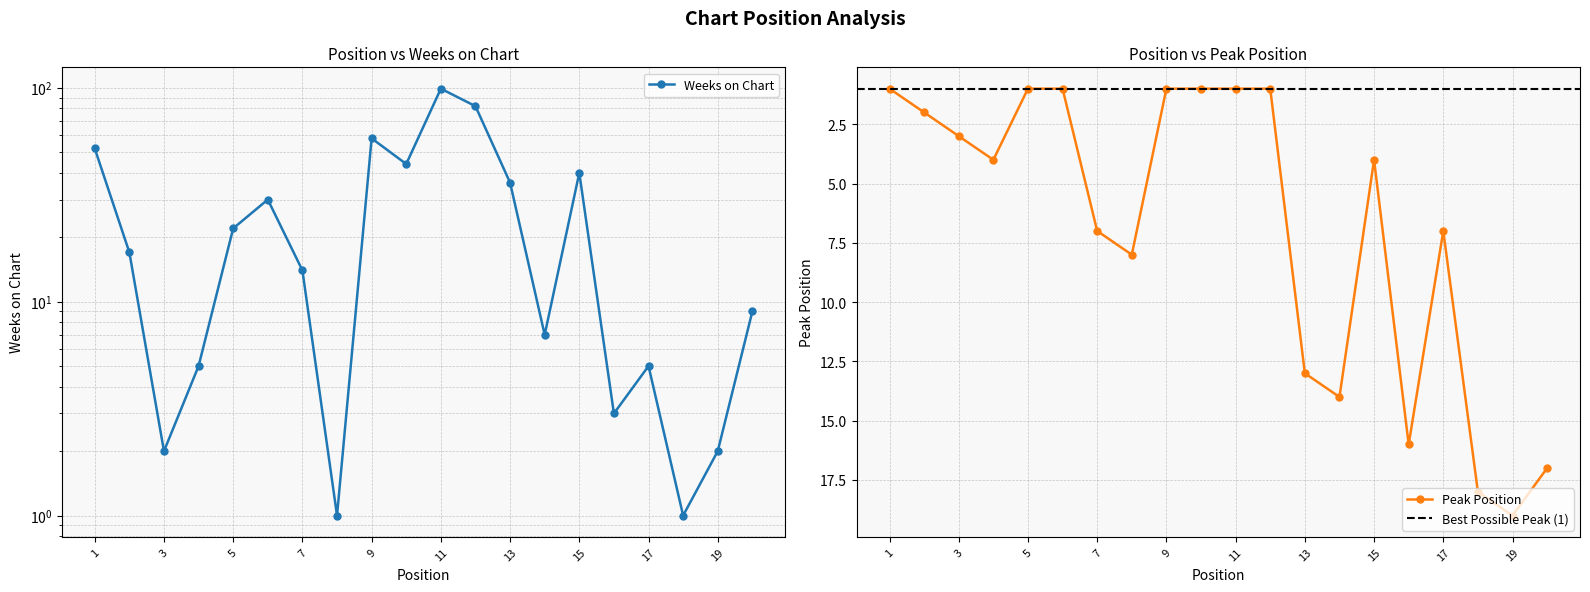

Which category has the lowest value in the Peak Position series?

1